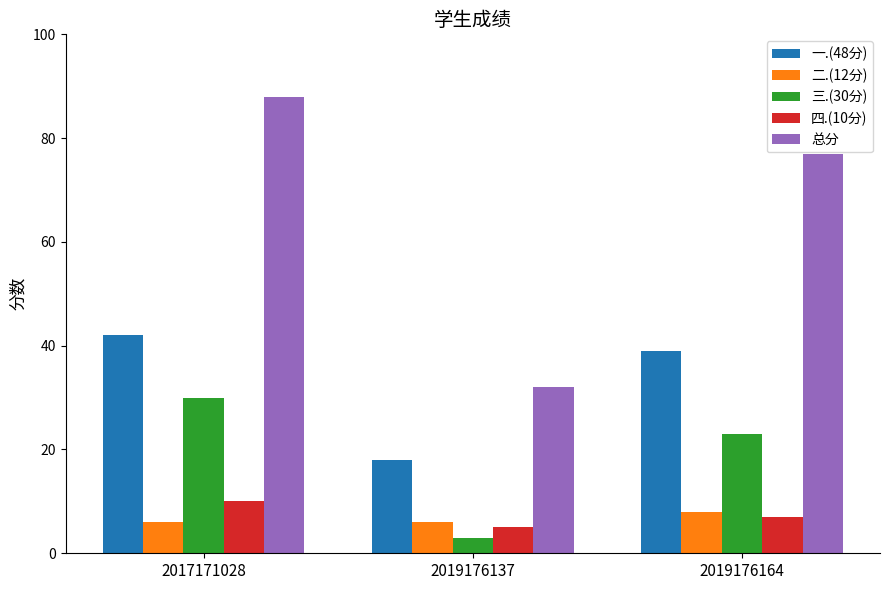

What is the average value of the 三.(30分) series?

19